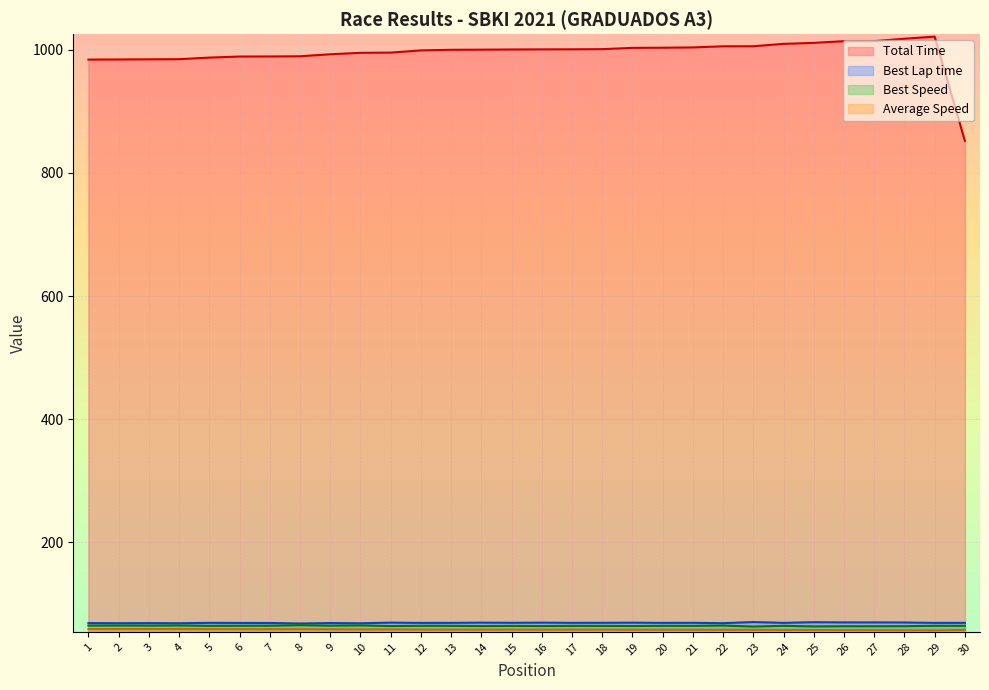

Where does the Best Lap time series first go above 69?

1